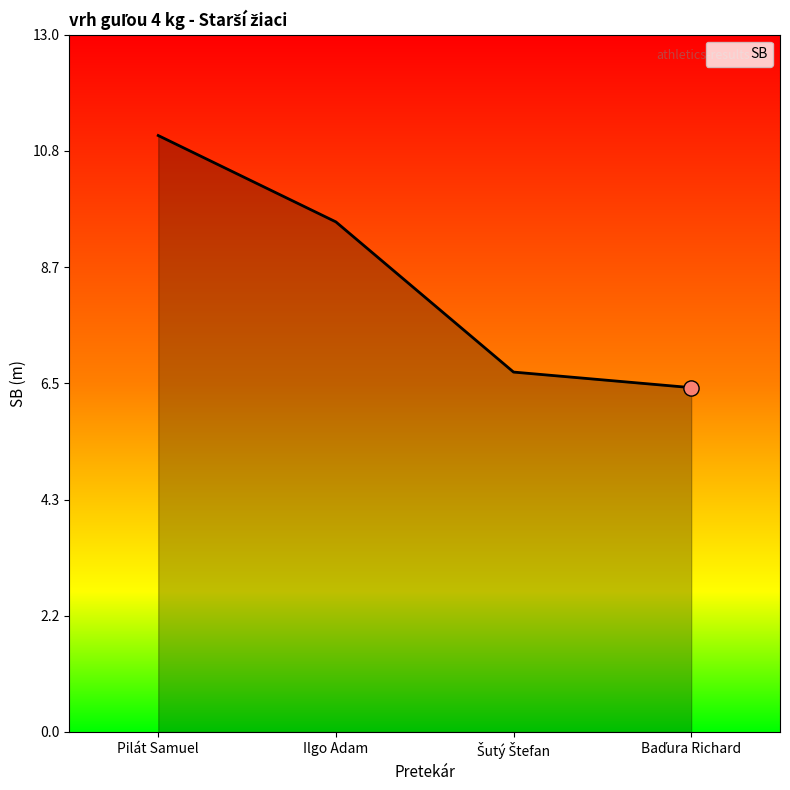

Between Pilát Samuel and Ilgo Adam, which is larger?

Pilát Samuel